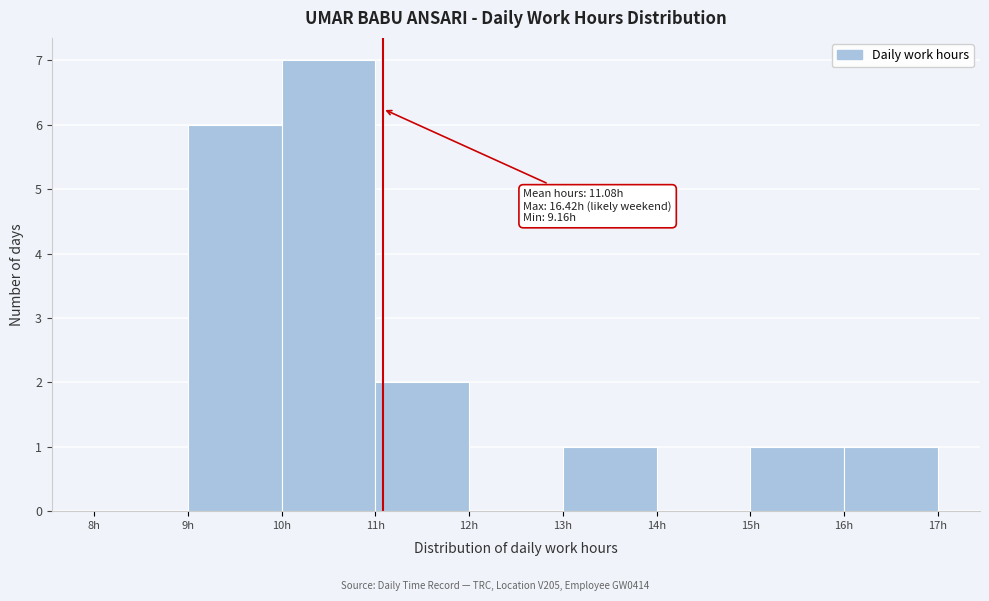

Which range on the x-axis has the tallest bar?

10 to 11